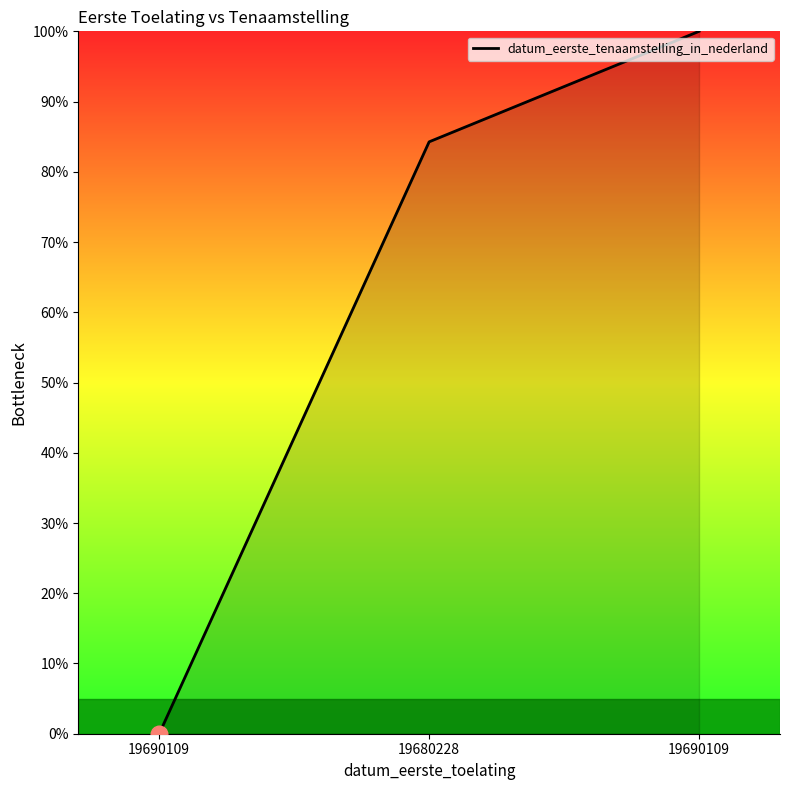

How many values are above zero?

2